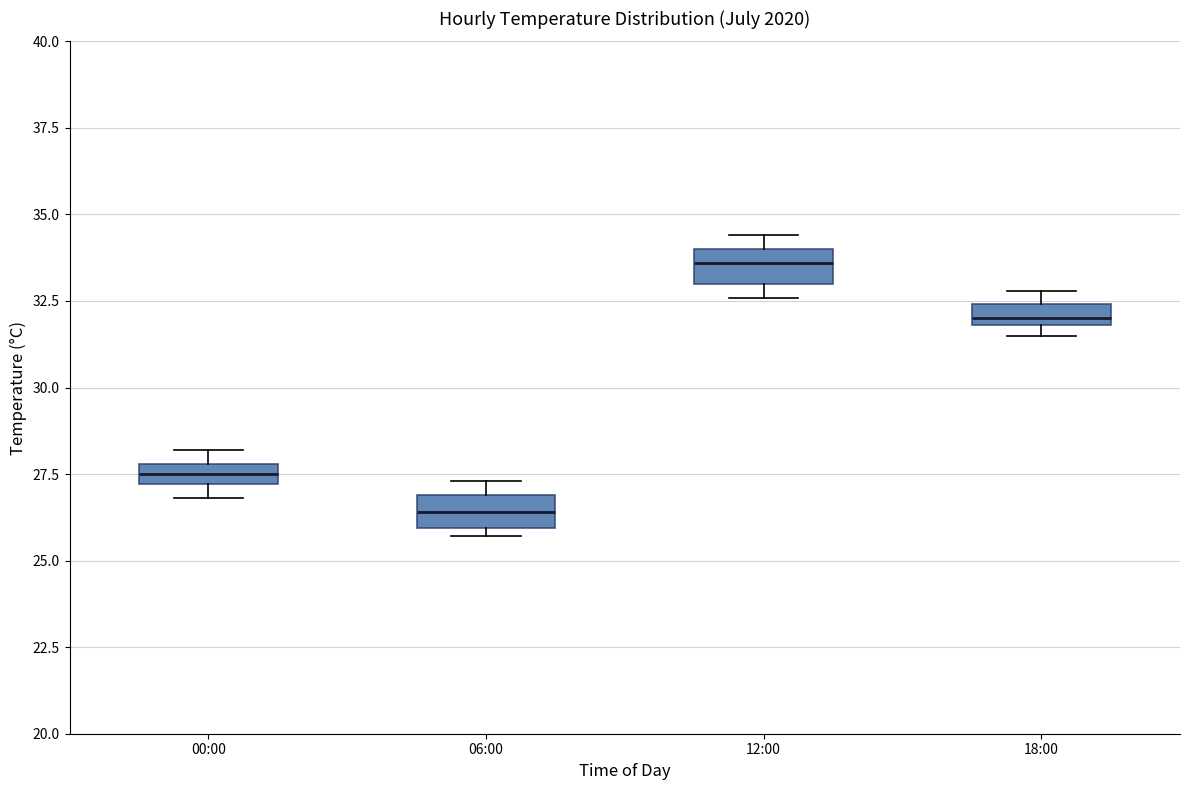

Which box has the lowest median line?

06:00